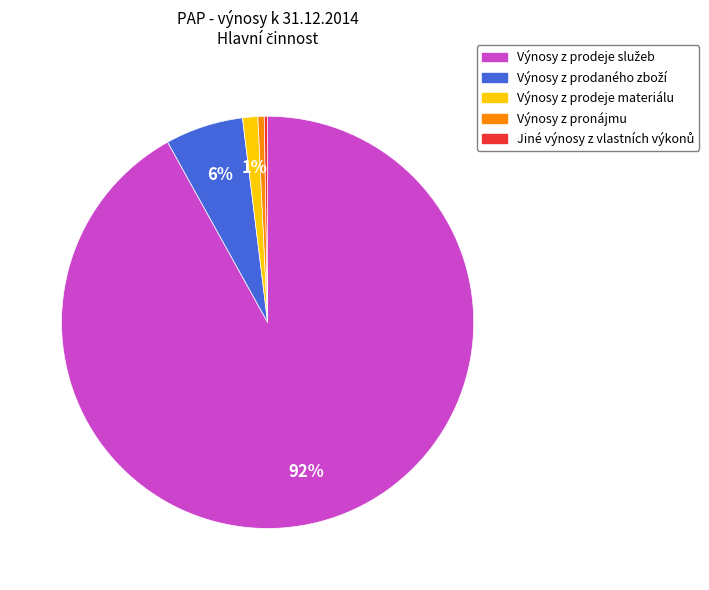

To the nearest percent, what percentage of the pie is Výnosy z prodeje materiálu?

1%